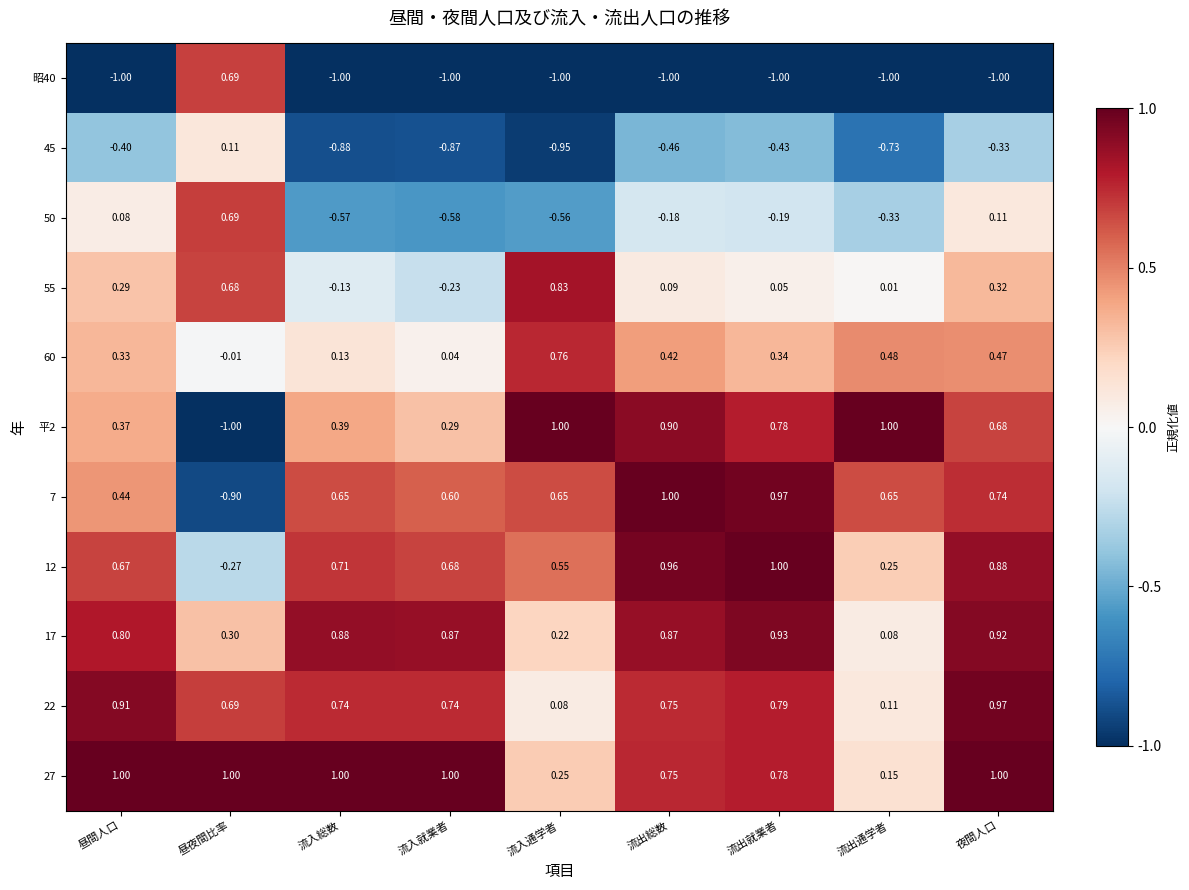

Count the number of categories in the chart.

9